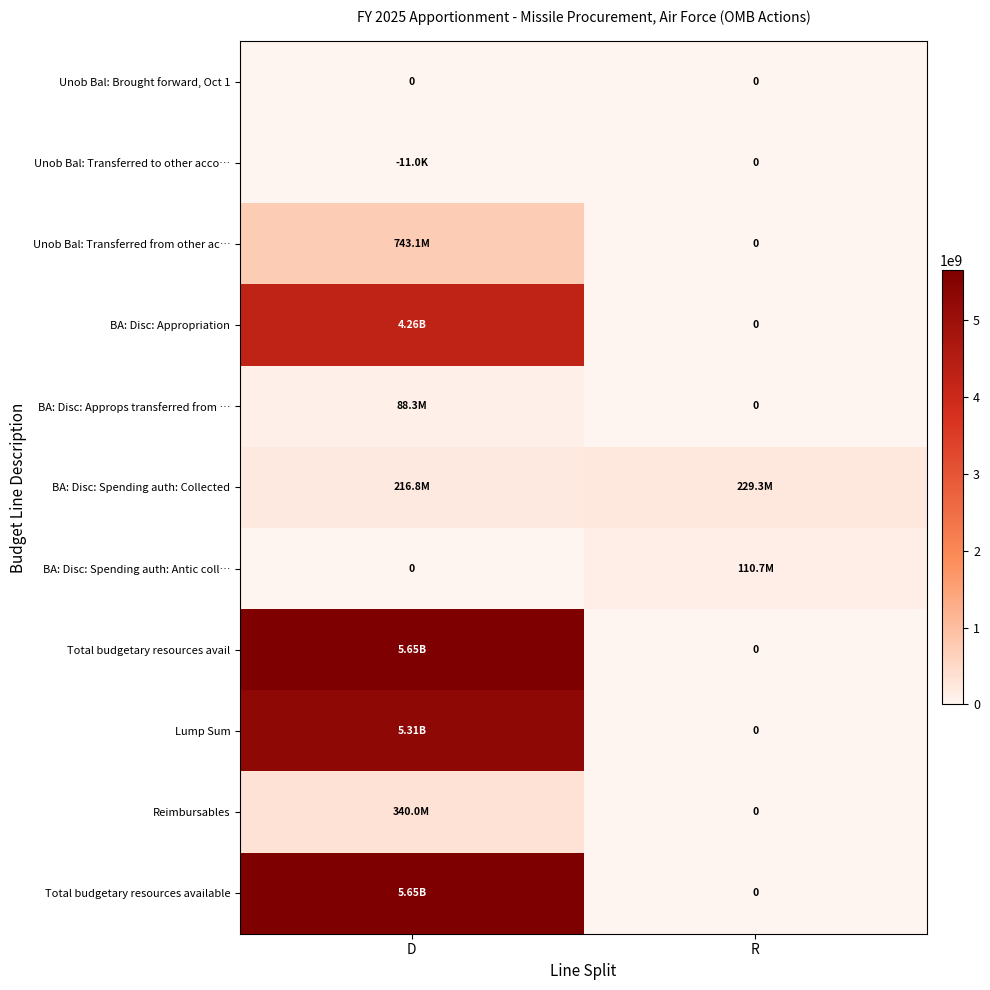

Which series has the largest range (max minus min)?

Total budgetary resources avail